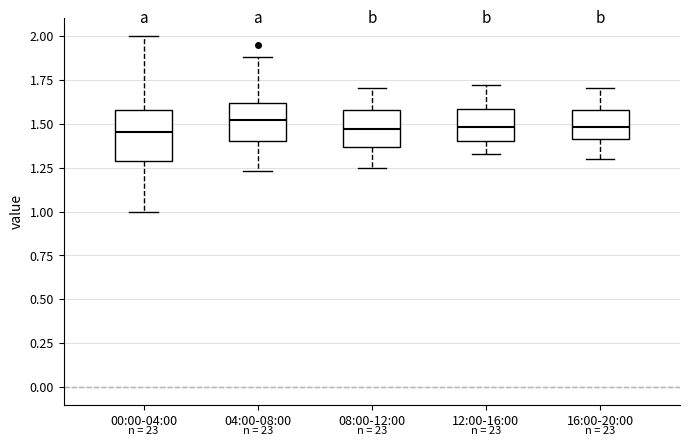

Reading left to right, read every box against the y-axis: the position of its median line, the range the box covers, and the ends of its whiskers. The values are not printed on the chart, so give them approximately, as read against the axis.

00:00-04:00: median 1.45, box 1.30 to 1.60, whiskers 1.00 to 2.00
04:00-08:00: median 1.50, box 1.40 to 1.60, whiskers 1.25 to 1.90
08:00-12:00: median 1.45, box 1.35 to 1.60, whiskers 1.25 to 1.70
12:00-16:00: median 1.50, box 1.40 to 1.60, whiskers 1.35 to 1.70
16:00-20:00: median 1.50, box 1.40 to 1.60, whiskers 1.30 to 1.70